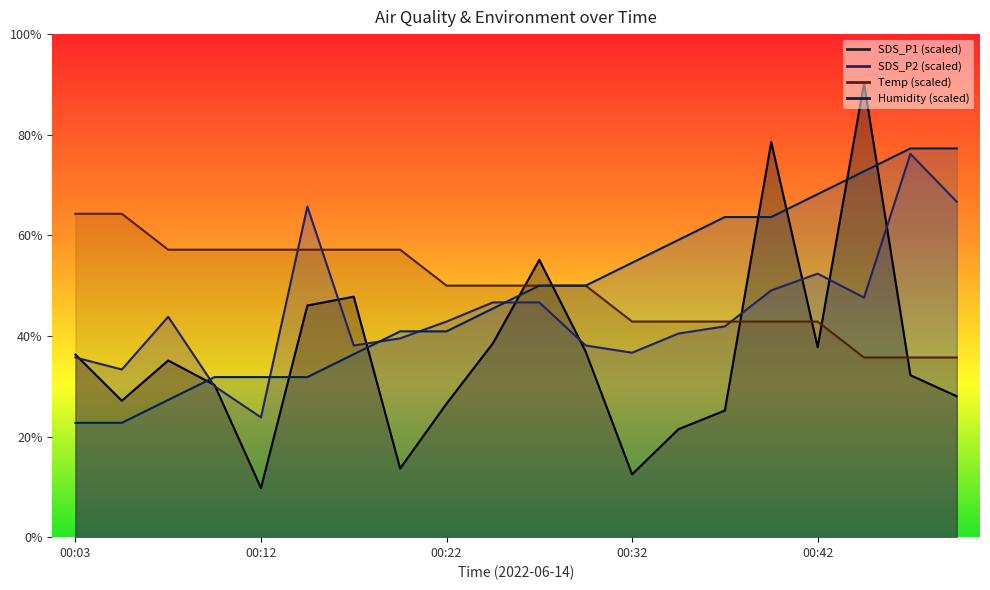

How many lines are shown in the chart?

4